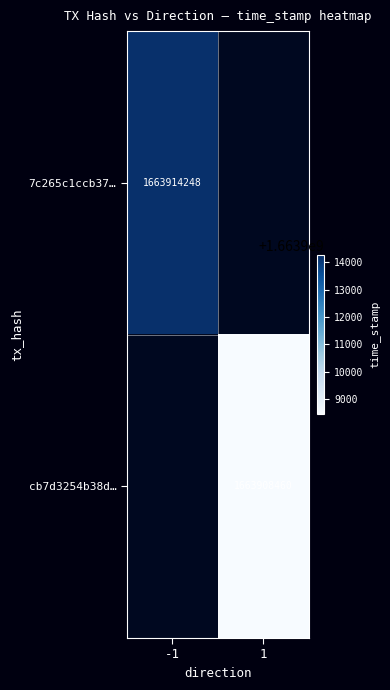

Is the value of 7c265c1ccb37… at -1 greater than the value of cb7d3254b38d… at 1?

Yes